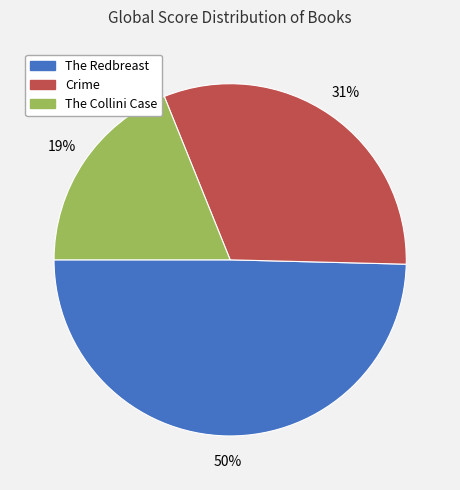

To the nearest percent, what percentage of the pie is The Redbreast?

50%